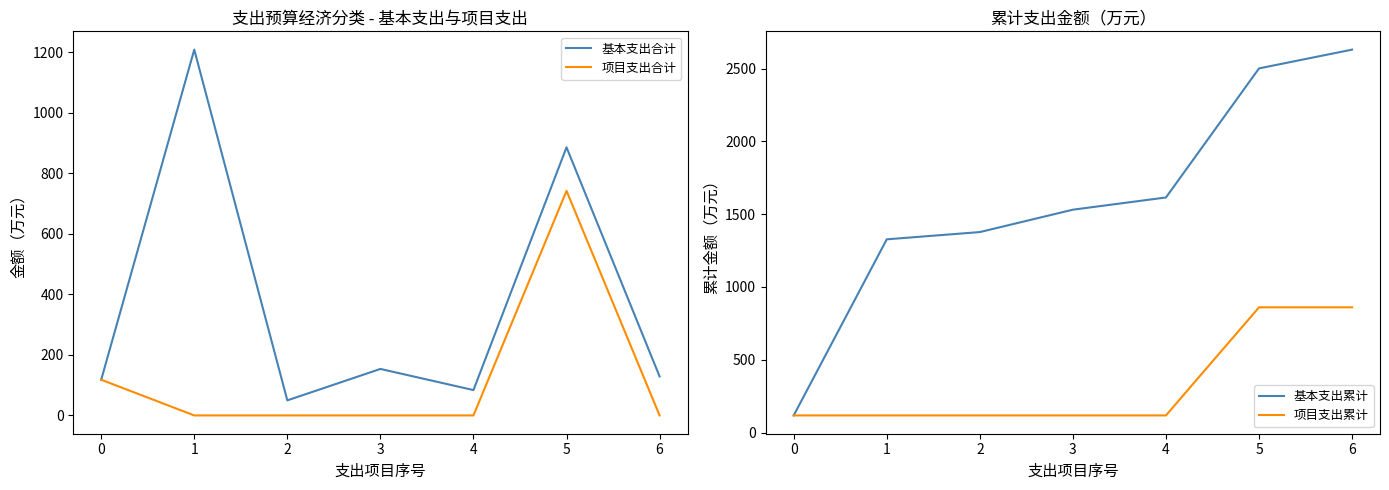

Which series changed the most between 0 and 6?

基本支出累计